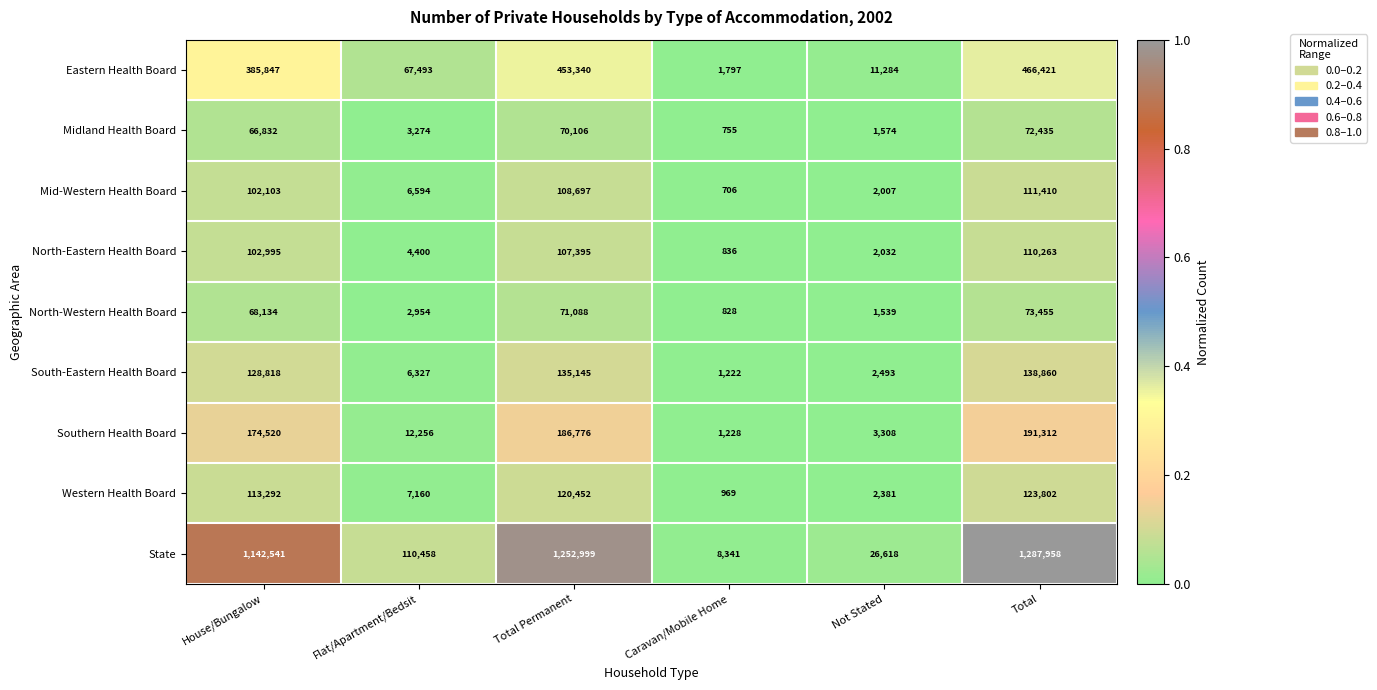

At how many categories does at least one series exceed 59973?

4